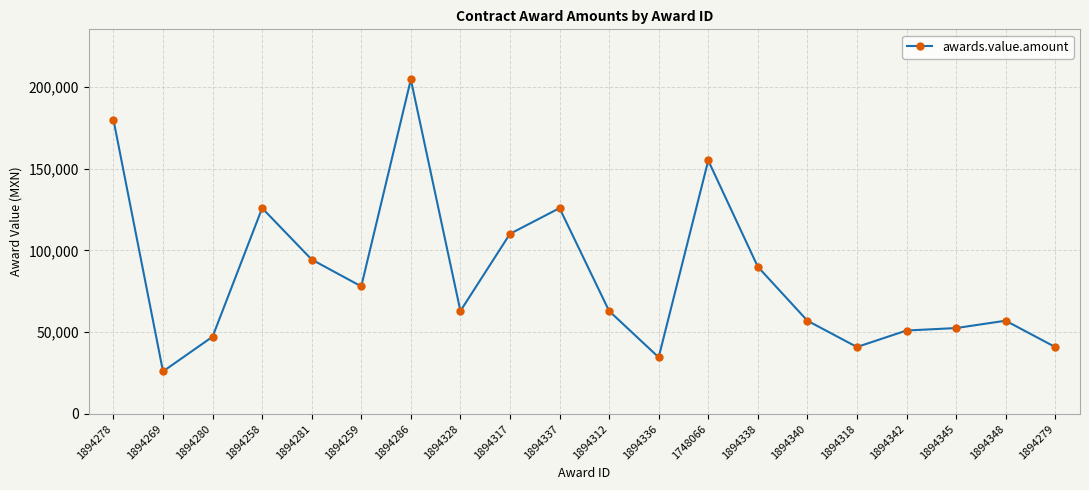

Approximately how many times larger is the value at 1894338 compared to 1894348?

1.6